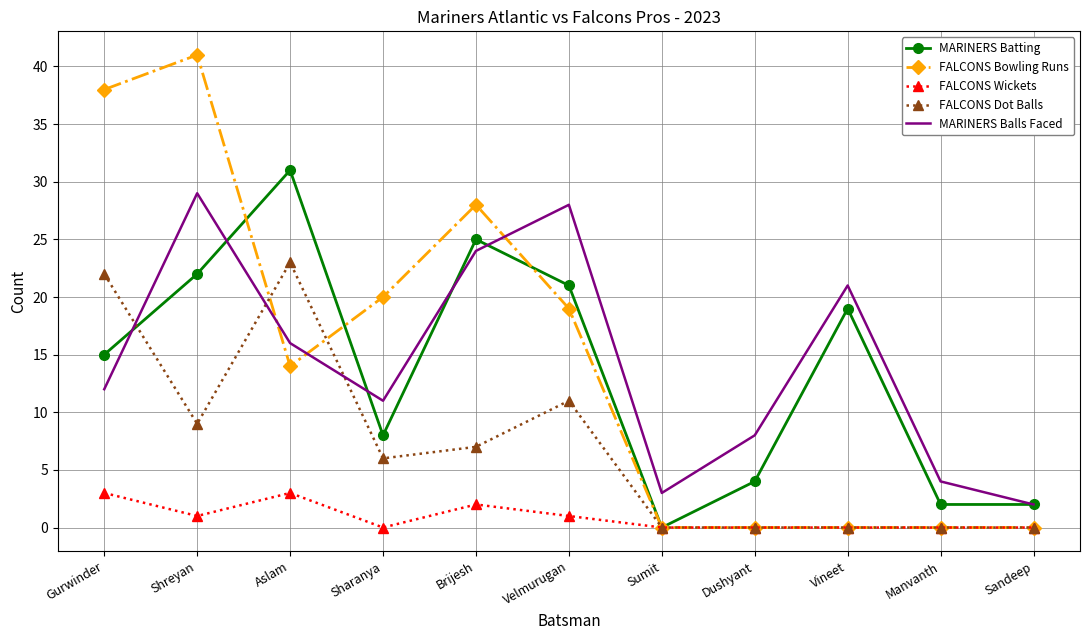

Is it true that FALCONS Dot Balls equals 0 at Sandeep?

True